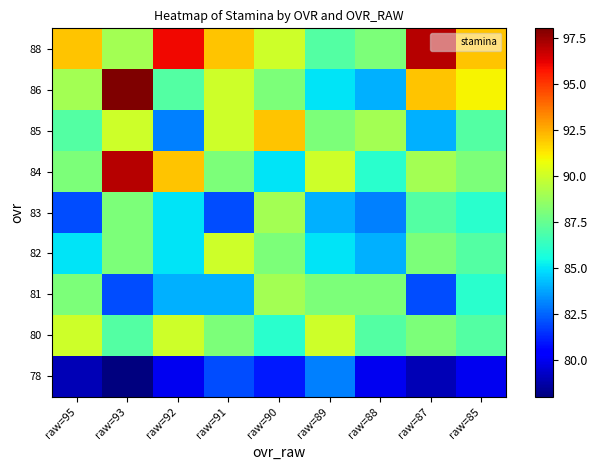

What is the maximum value shown in the chart?

98